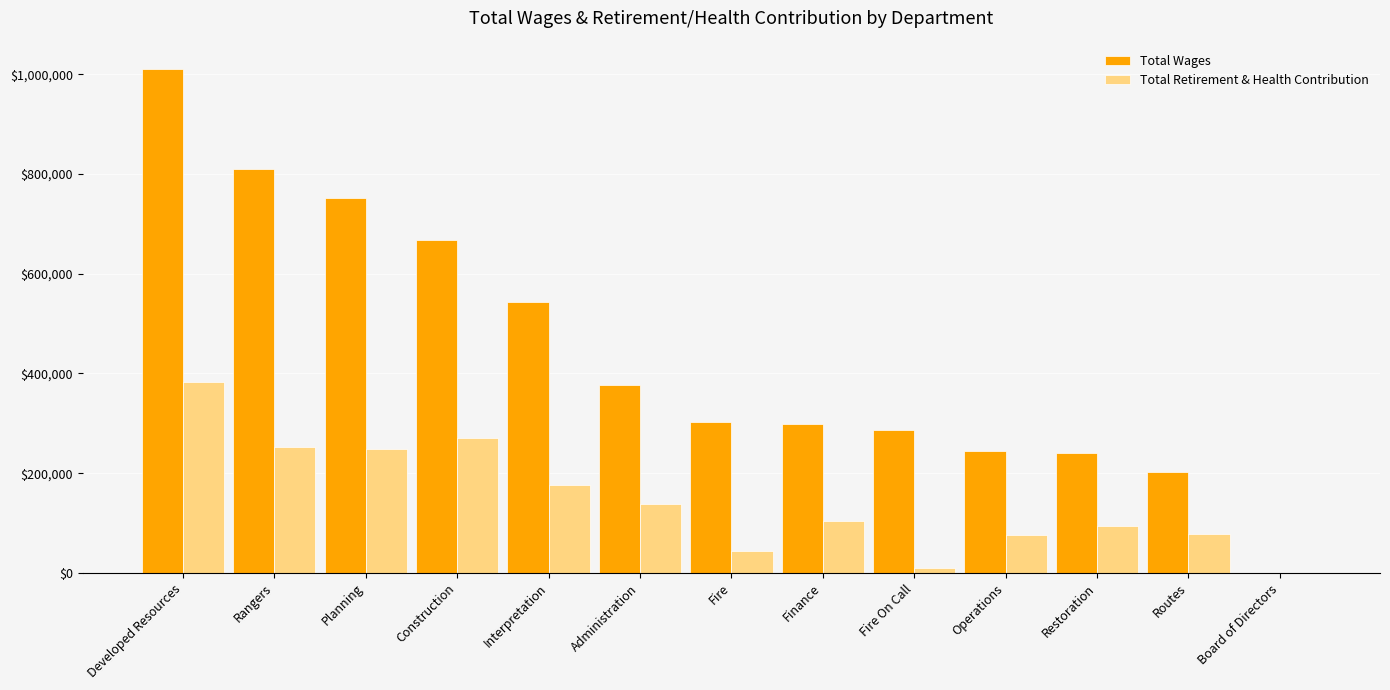

What is the sum of the Total Wages values at Finance and Construction?

967381